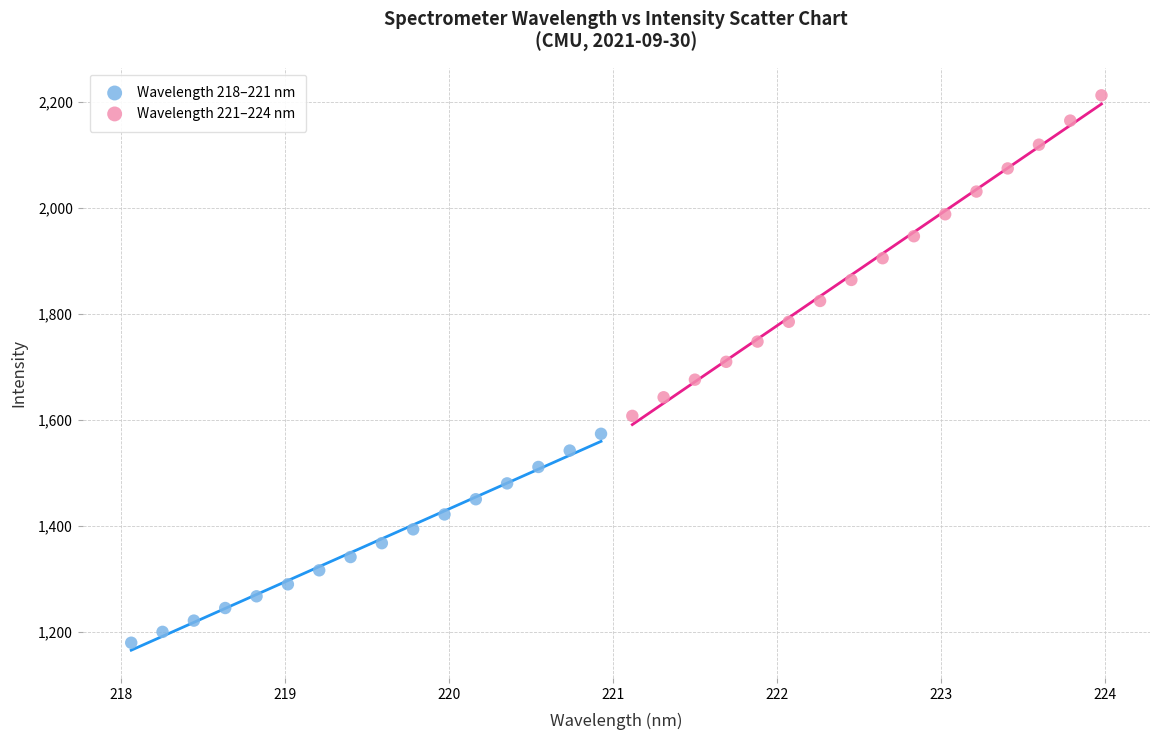

Which series reaches the maximum Y coordinate?

Wavelength 221–224 nm